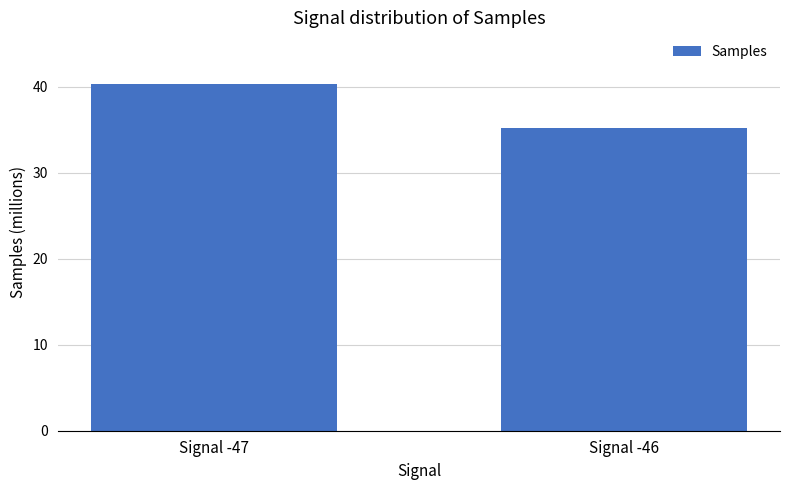

Between Signal -47 and Signal -46, which is larger?

Signal -47